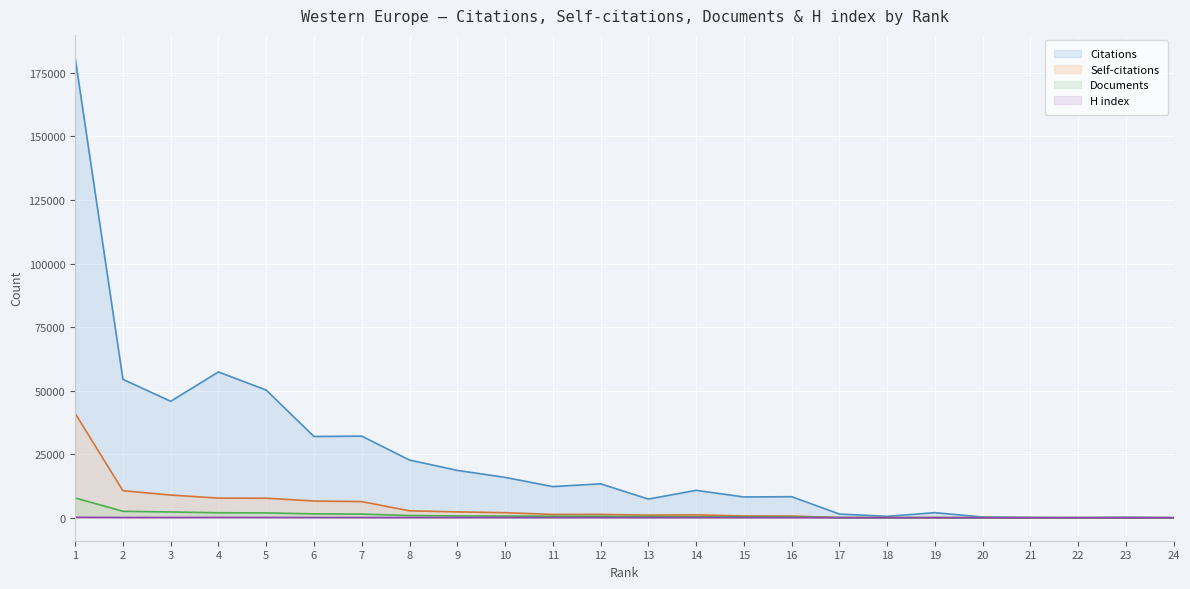

Reading left to right, what are all the values shown in this chart?

Citations: 1=180926	2=54450	3=45822	4=57357	5=50220	6=31957	7=32119	8=22691	9=18633	10=15878	11=12248	12=13349	13=7337	14=10777	15=8167	16=8279	17=1449	18=545	19=1988	20=282	21=83	22=14	23=164	24=3
Self-citations: 1=41046	2=10628	3=8928	4=7720	5=7682	6=6581	7=6349	8=2720	9=2308	10=1983	11=1301	12=1317	13=1023	14=1135	15=705	16=667	17=64	18=22	19=52	20=16	21=0	22=0	23=1	24=0
Documents: 1=7779	2=2524	3=2268	4=1952	5=1893	6=1518	7=1432	8=867	9=710	10=662	11=602	12=558	13=468	14=379	15=345	16=327	17=55	18=32	19=26	20=8	21=5	22=2	23=2	24=1
H index: 1=160	2=97	3=89	4=106	5=96	6=82	7=74	8=73	9=67	10=61	11=55	12=57	13=42	14=54	15=46	16=45	17=18	18=13	19=17	20=5	21=2	22=2	23=2	24=1